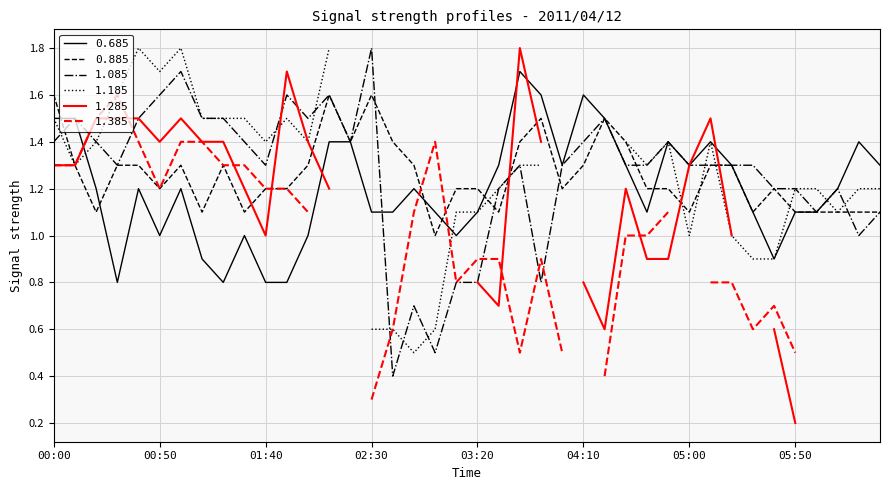

Where does the 1.085 series first go above 1?

00:00